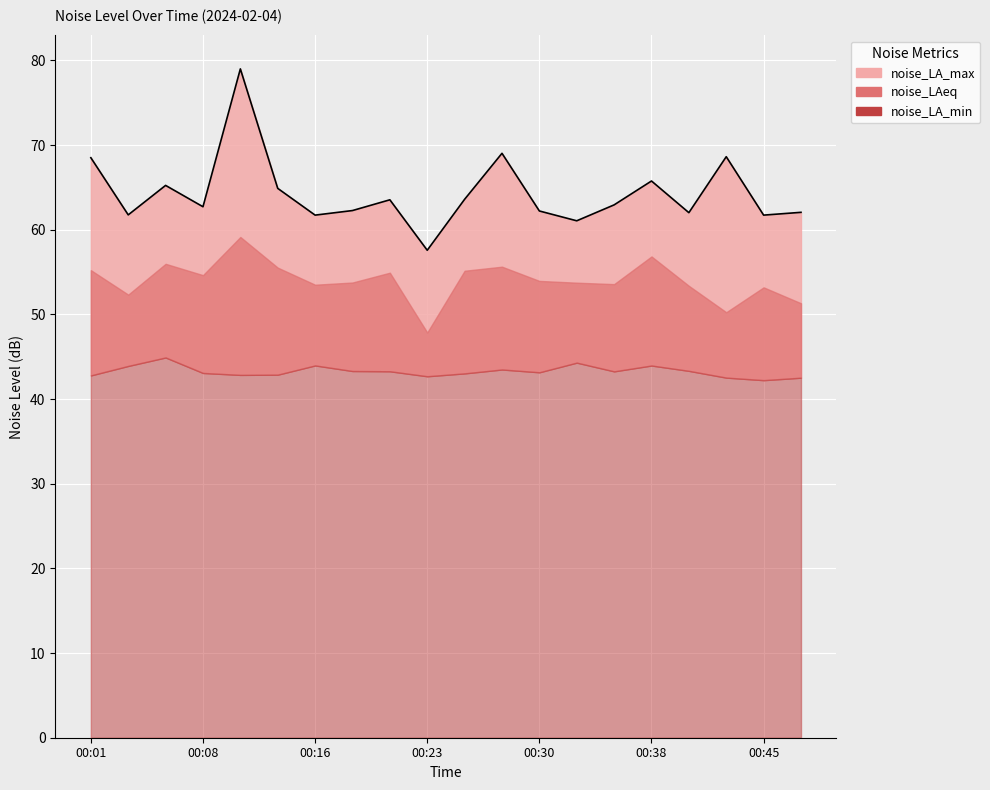

Which series has the largest total across all categories?

noise_LA_max